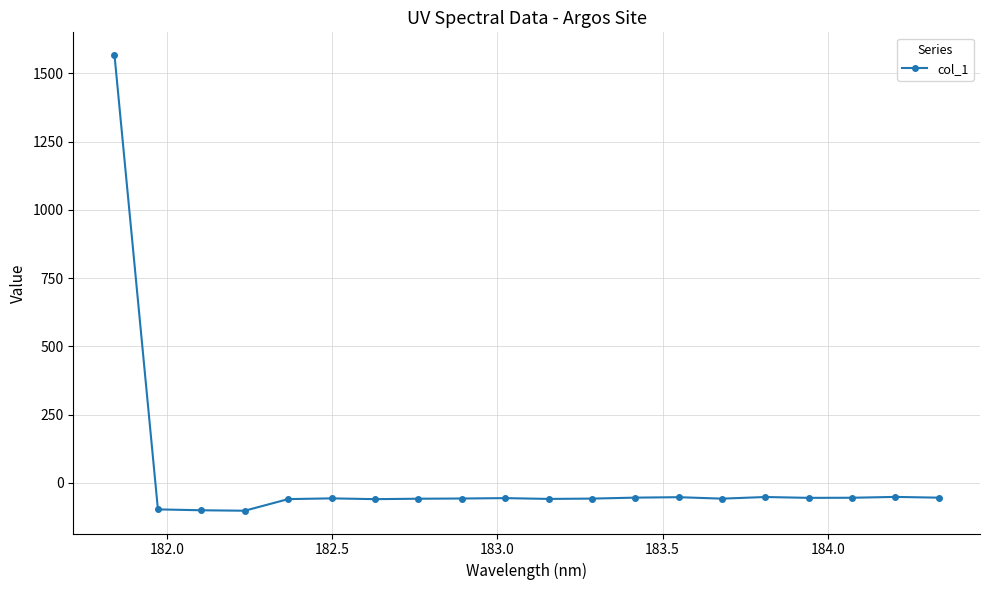

What is the difference between the second highest and second lowest values?

49.0